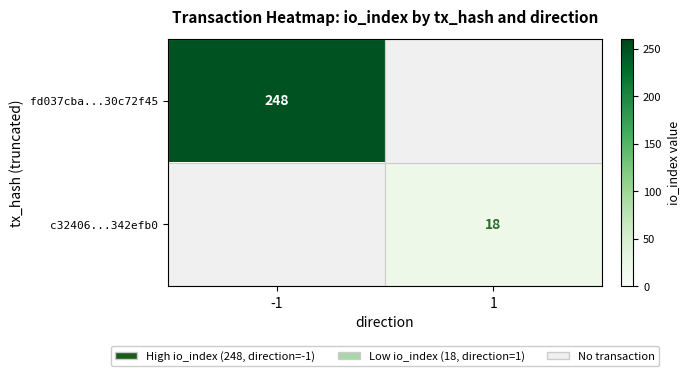

Rank the series by their maximum value, from highest to lowest.

fd037cba...30c72f45, c32406...342efb0